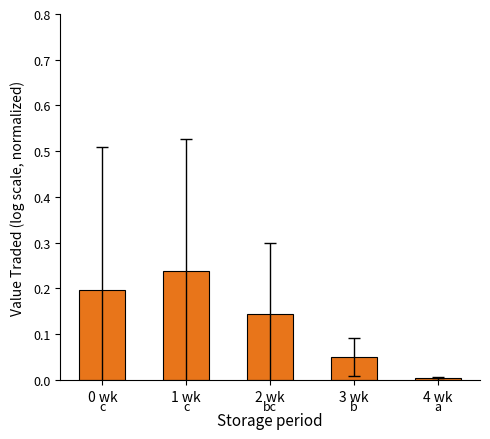

Which has a higher value, 3 wk or 2 wk?

2 wk